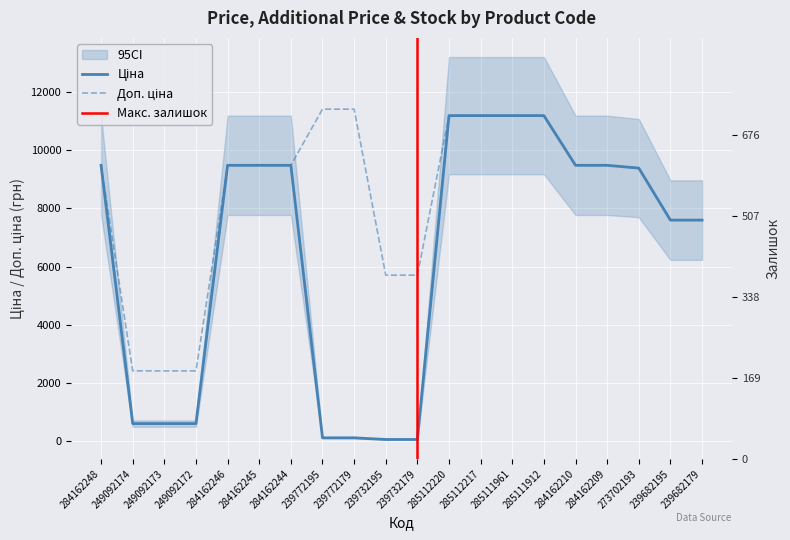

The value of Доп. ціна at 284162248 is 9480.1. True or false?

True